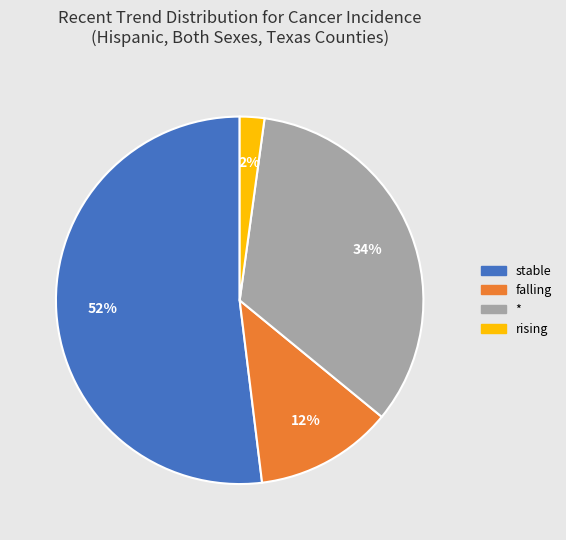

To the nearest percent, what is the average slice percentage?

25%